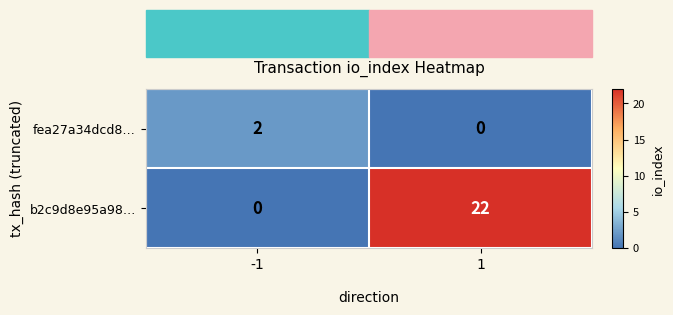

Rank the series by their average value, from highest to lowest.

b2c9d8e95a98…, fea27a34dcd8…